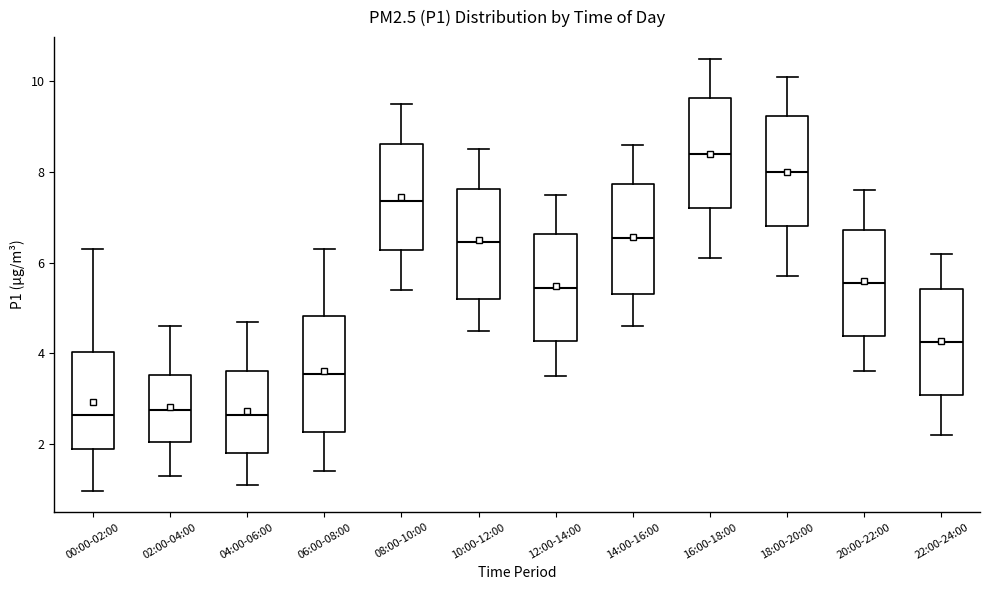

Which box's median line is the highest?

16:00-18:00